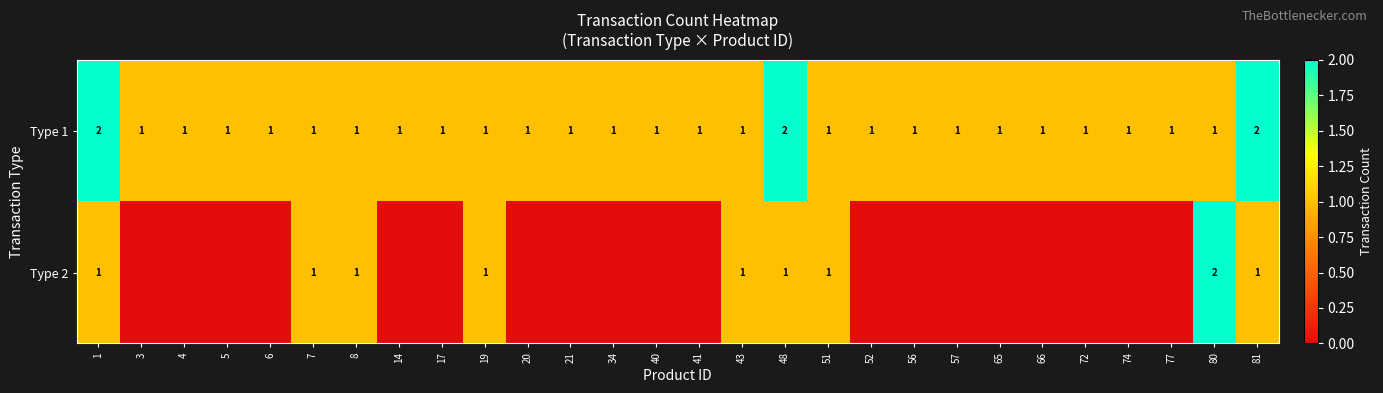

The value of Type 2 at 8 is 1. True or false?

True